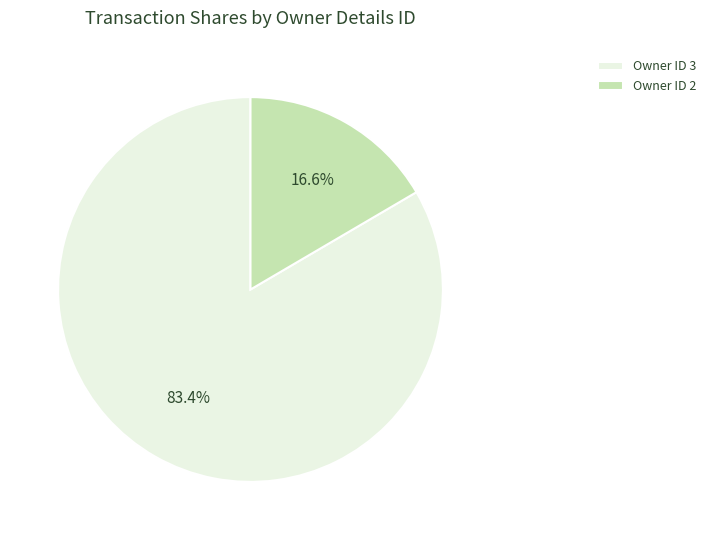

Combined, what portion of the pie is Owner ID 2 and Owner ID 3?

100.0%